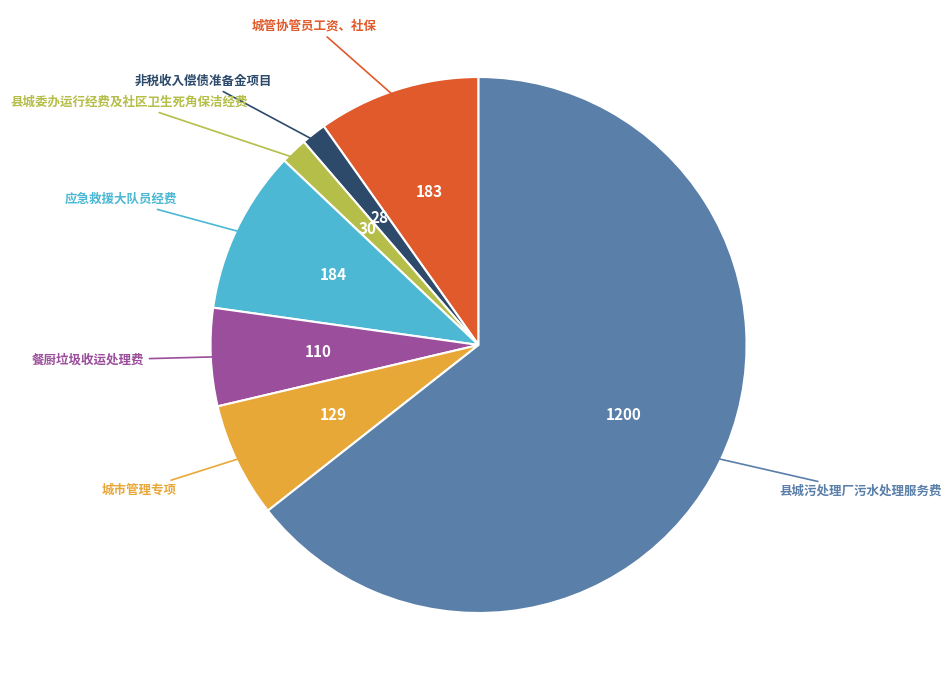

Approximately how many times larger is the value at 县城污处理厂污水处理服务费 compared to 城管协管员工资、社保?

6.6